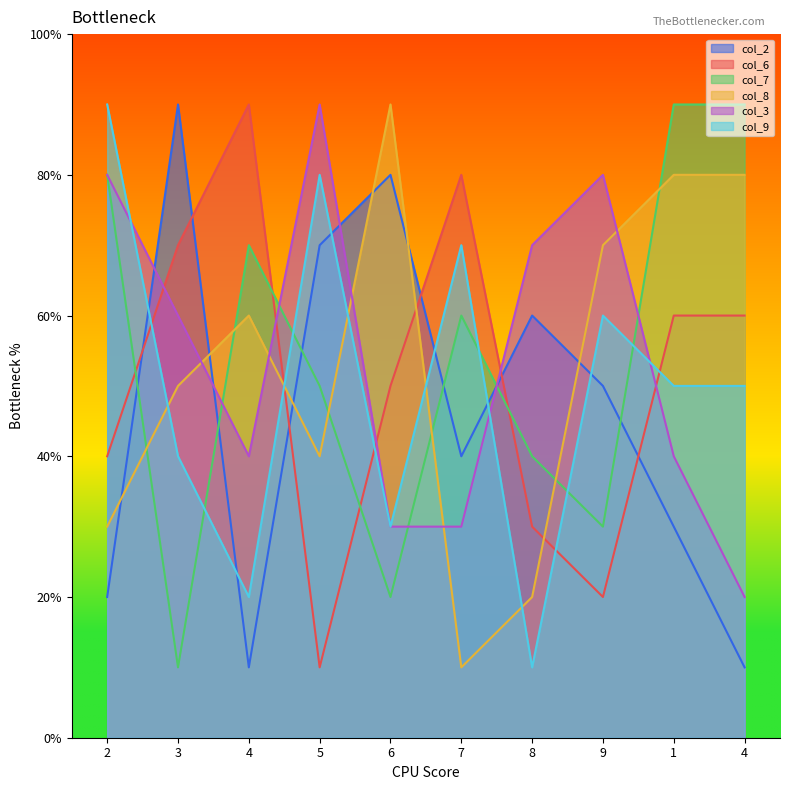

What is the label of the 3rd point from the right?

9